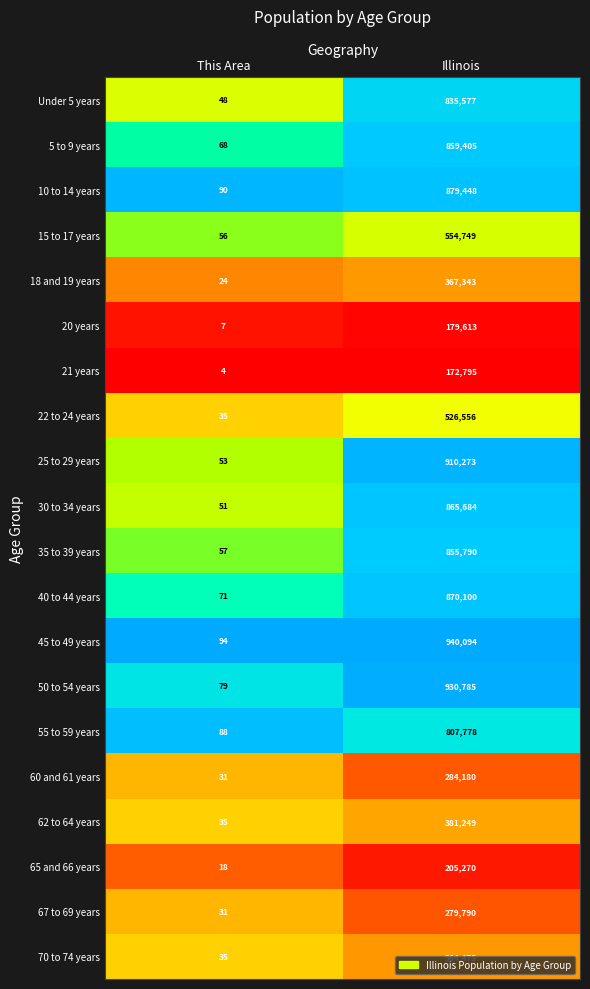

List the series in order of their peak value, highest first.

45 to 49 years, 50 to 54 years, 25 to 29 years, 10 to 14 years, 40 to 44 years, 30 to 34 years, 5 to 9 years, 35 to 39 years, Under 5 years, 55 to 59 years, 15 to 17 years, 22 to 24 years, 62 to 64 years, 18 and 19 years, 70 to 74 years, 60 and 61 years, 67 to 69 years, 65 and 66 years, 20 years, 21 years